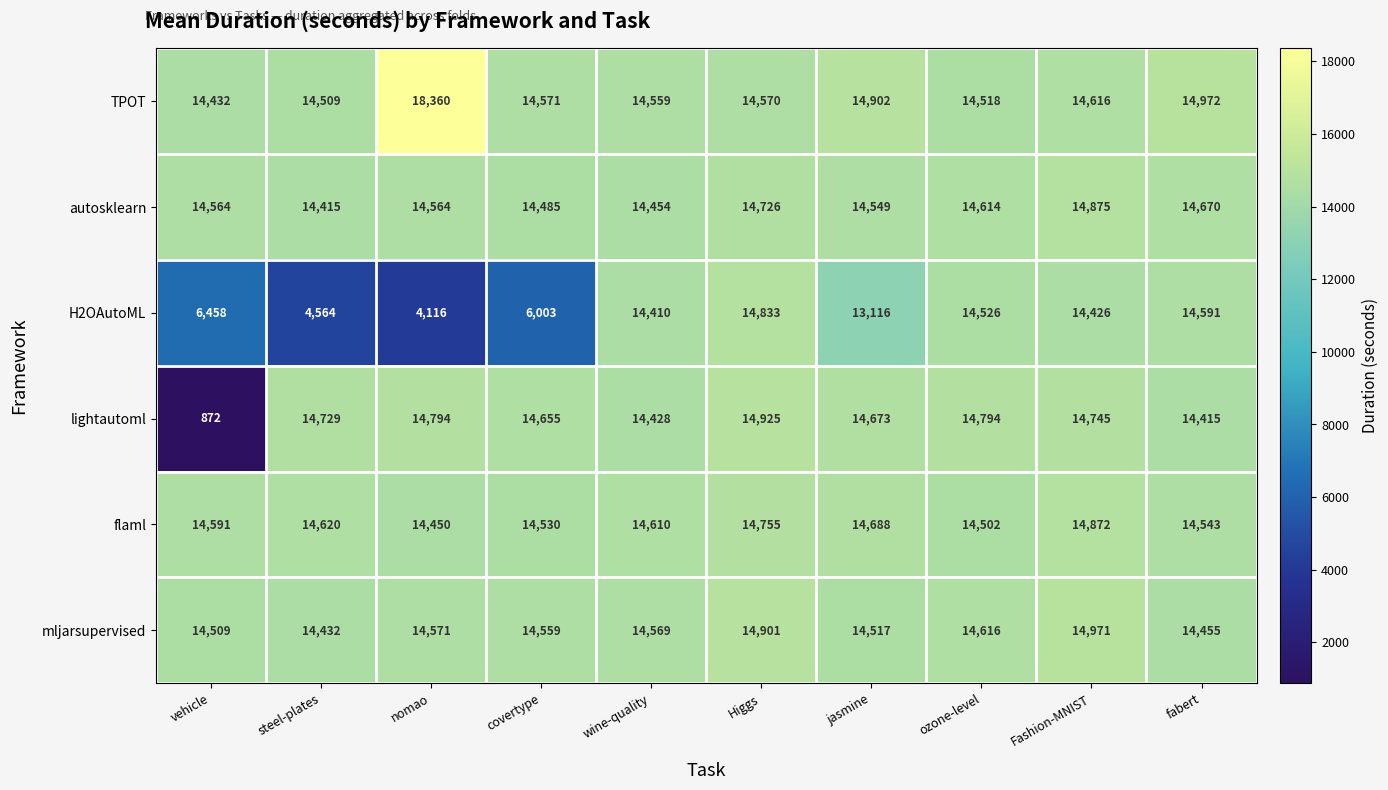

Rank the series at jasmine from highest to lowest value.

TPOT, flaml, lightautoml, autosklearn, mljarsupervised, H2OAutoML